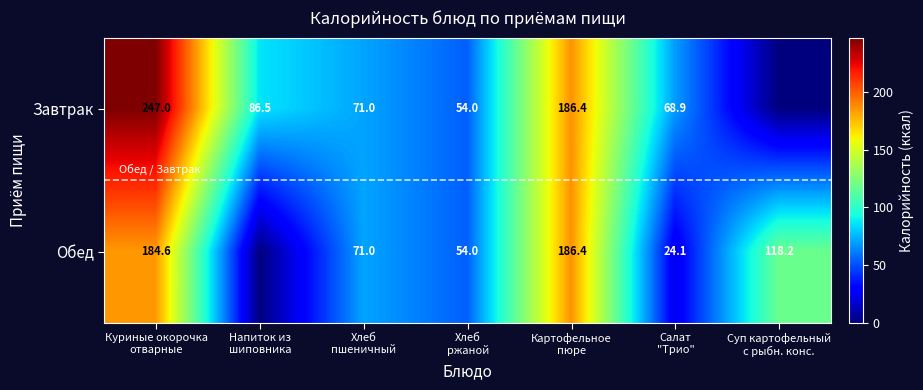

Count the number of categories in the chart.

7